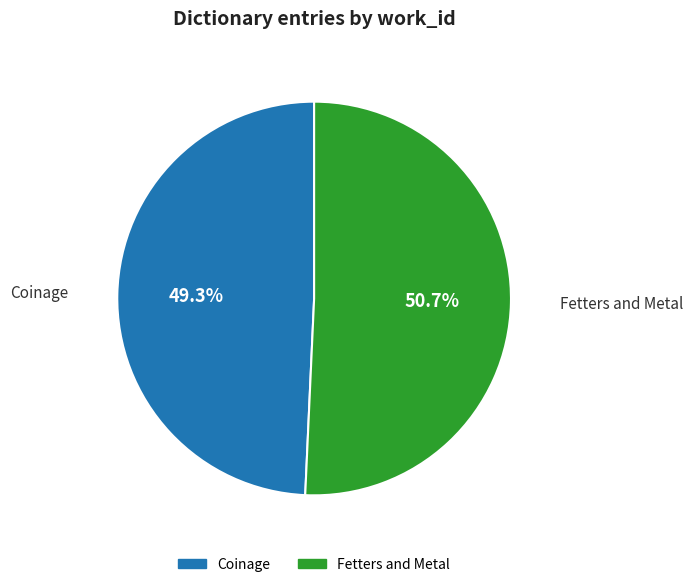

True or false: Coinage accounts for 43% of the total.

False